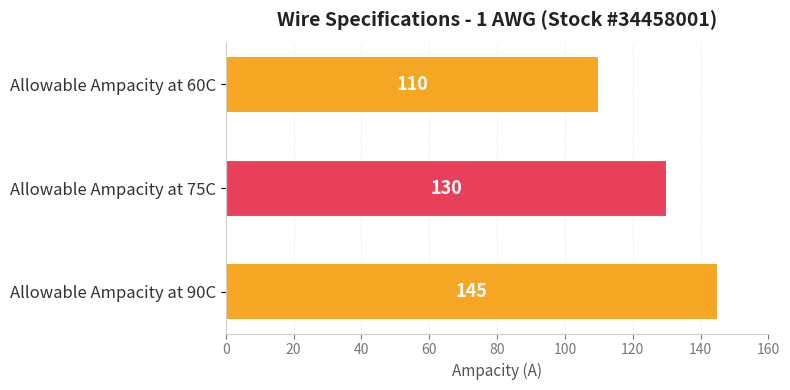

What is the value of the 3rd bar from the top?

145